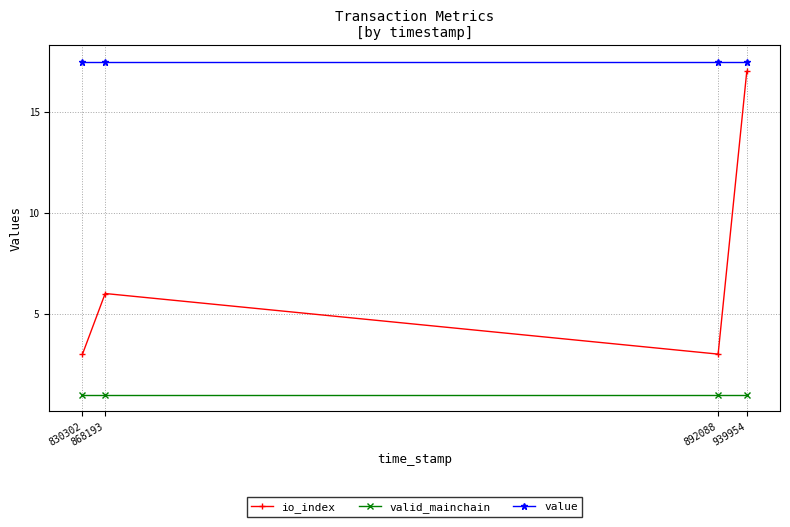

Reading left to right, list all the values displayed in this chart.

io_index: 830302=3.0	868193=6.0	892088=3.0	939954=17.0
valid_mainchain: 830302=1.0	868193=1.0	892088=1.0	939954=1.0
value: 830302=17.5	868193=17.5	892088=17.5	939954=17.5